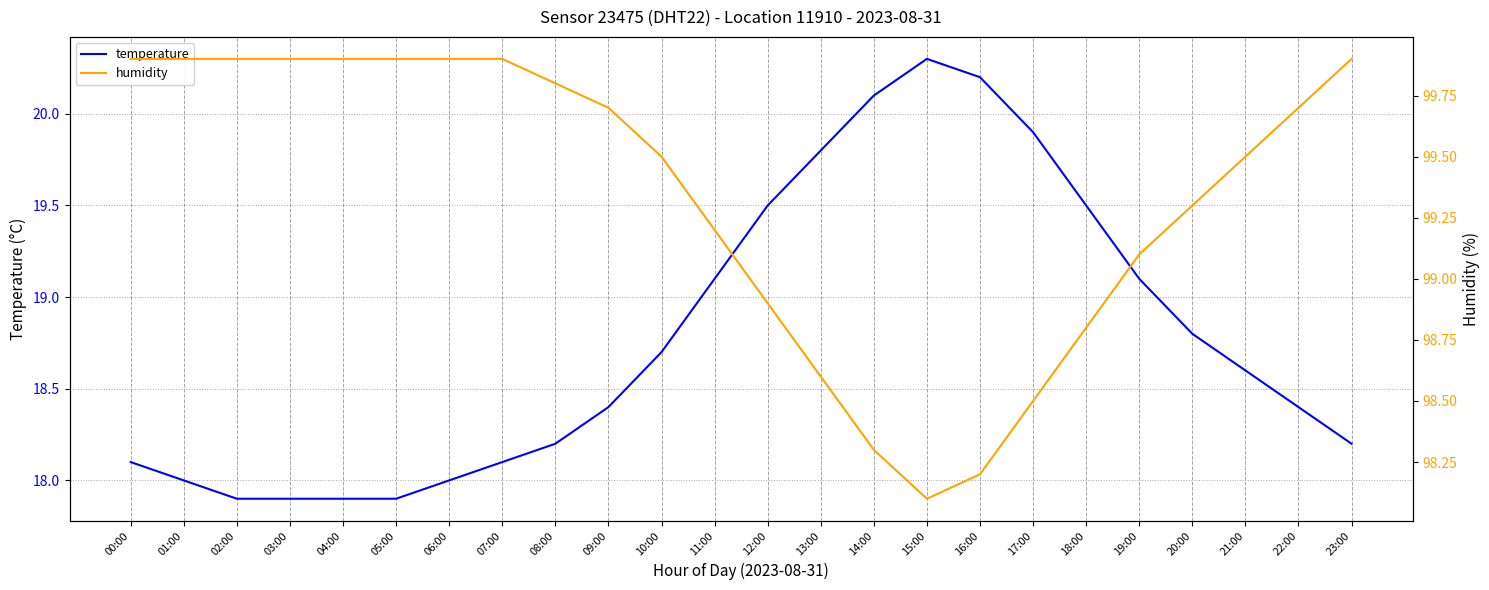

Between 05:00 and 19:00, which series saw the biggest shift?

temperature